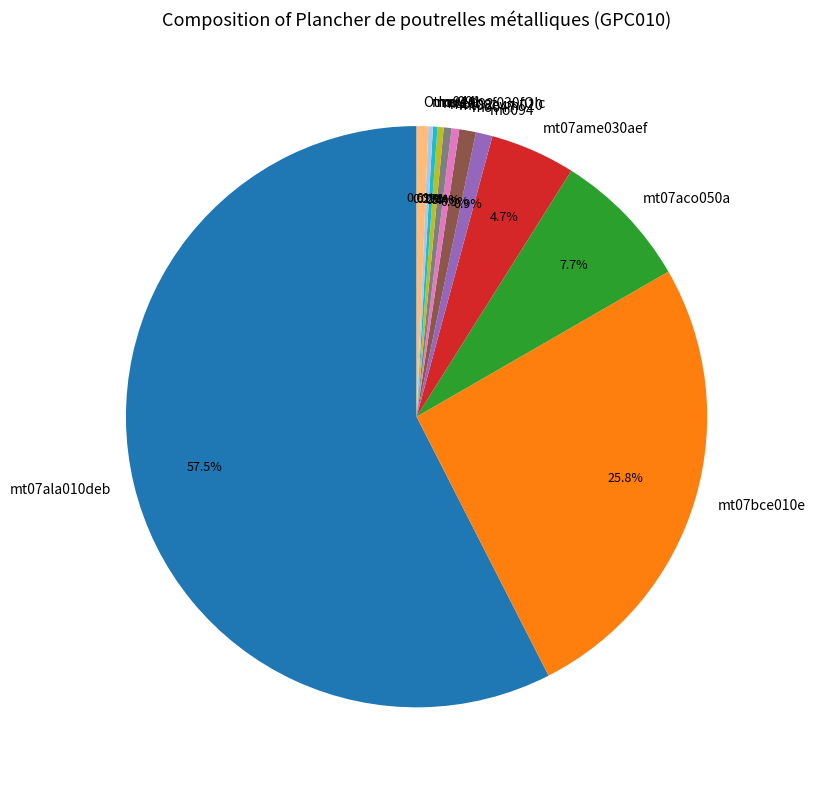

Between mt07aco050a and mo094, which is larger?

mt07aco050a